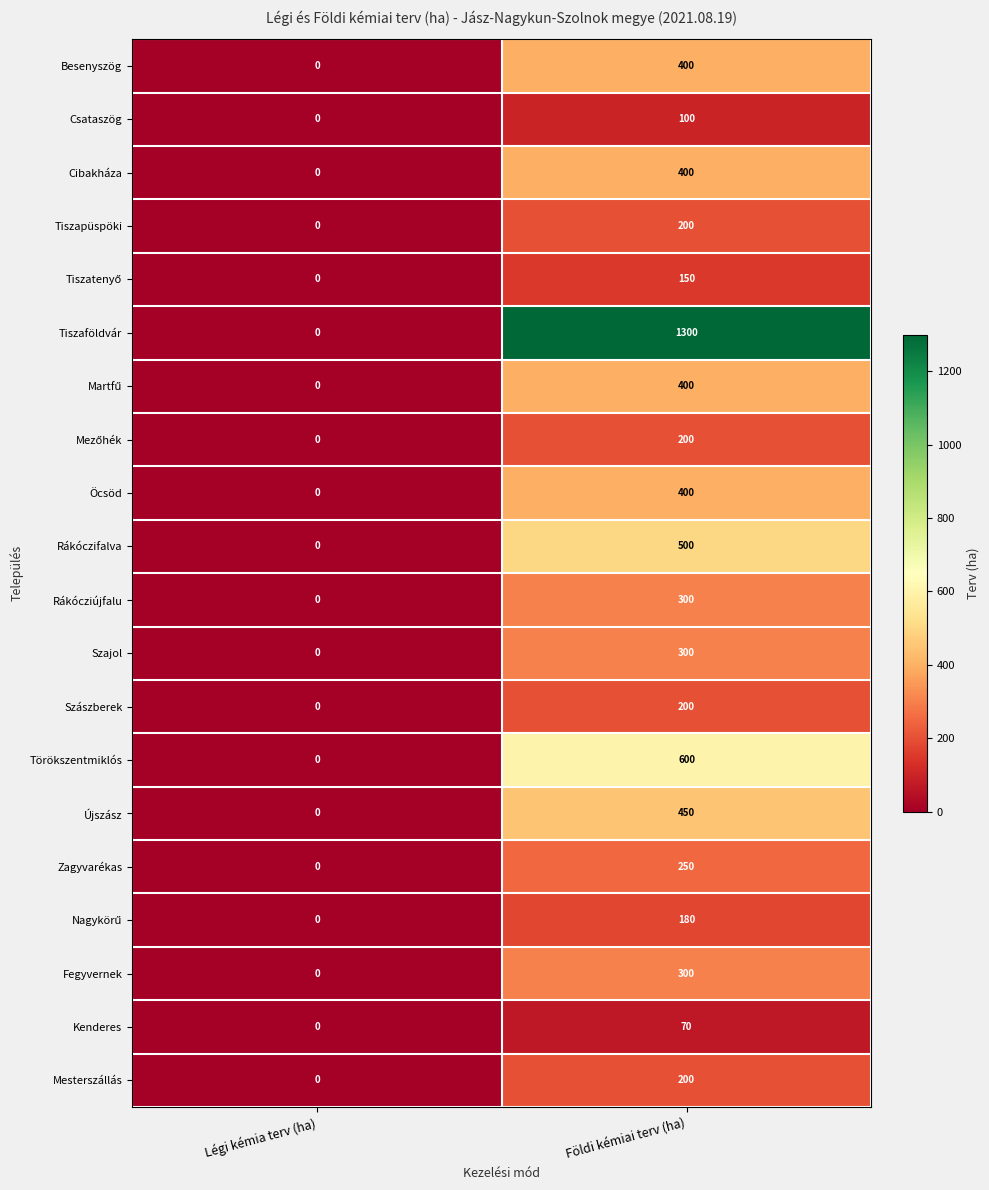

How many series are shown in this chart?

20